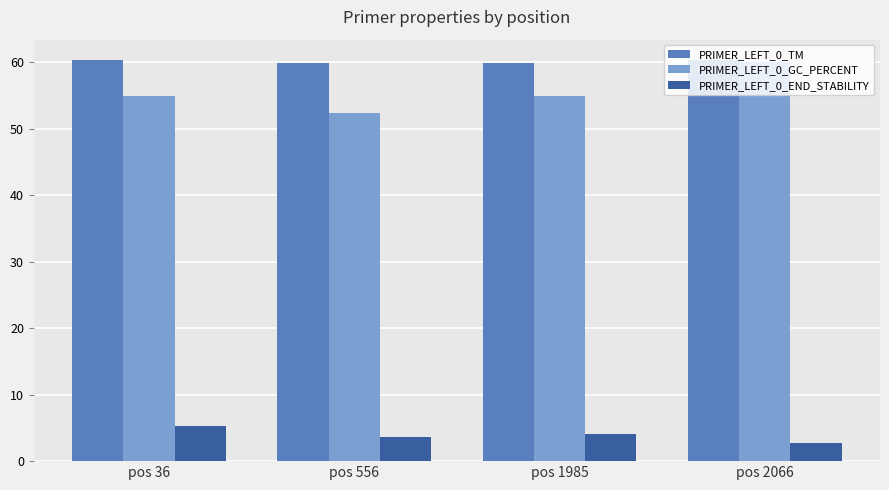

Which series changed the most between pos 36 and pos 556?

PRIMER_LEFT_0_GC_PERCENT